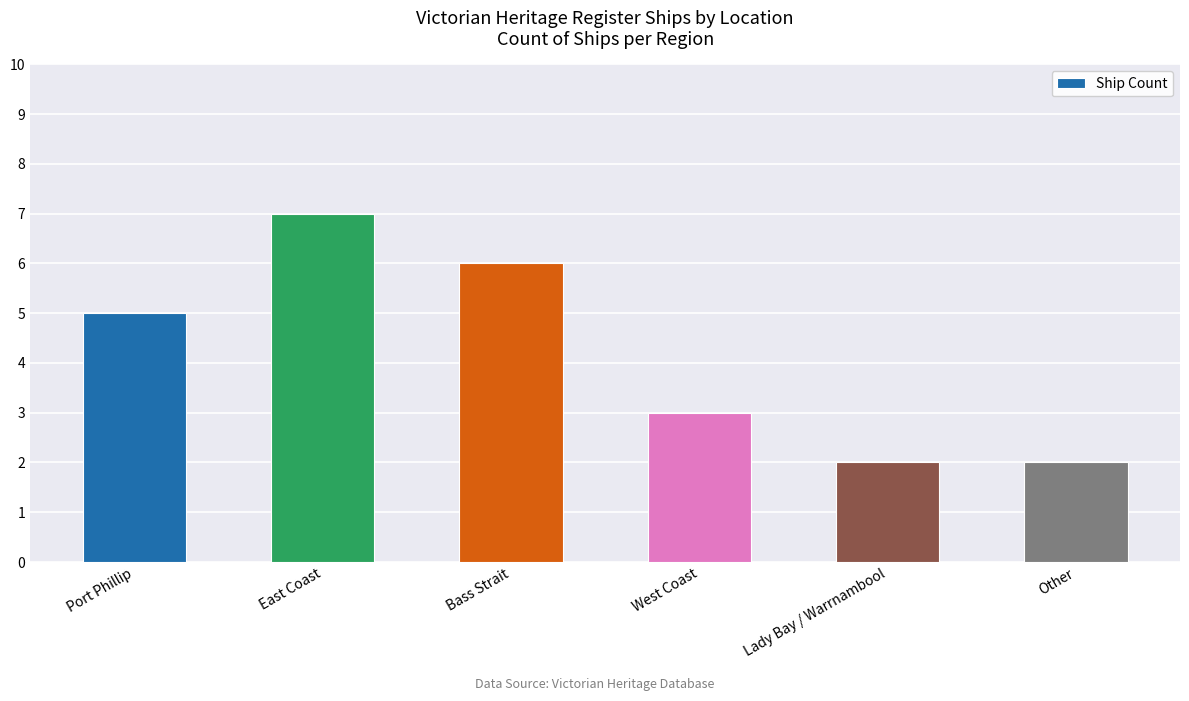

Is it true that the value at Other is 3?

False